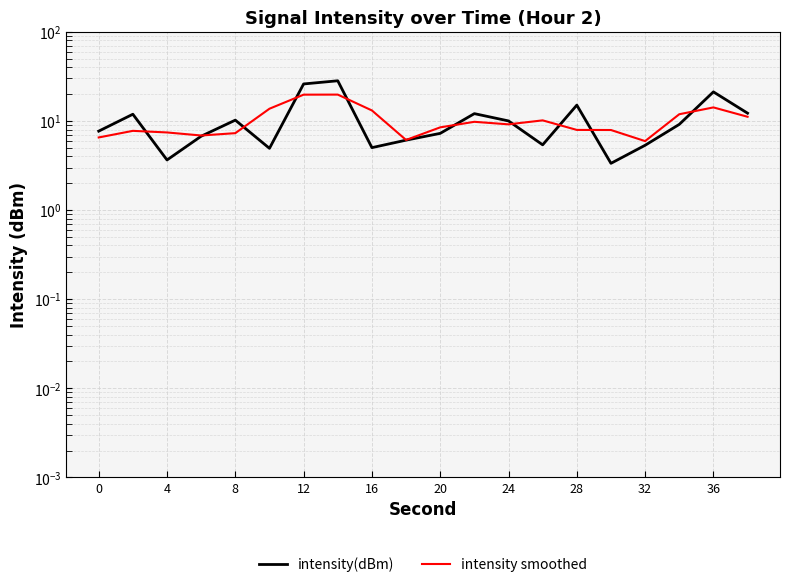

The intensity(dBm) series shows 1.5 at 13. True or false?

False